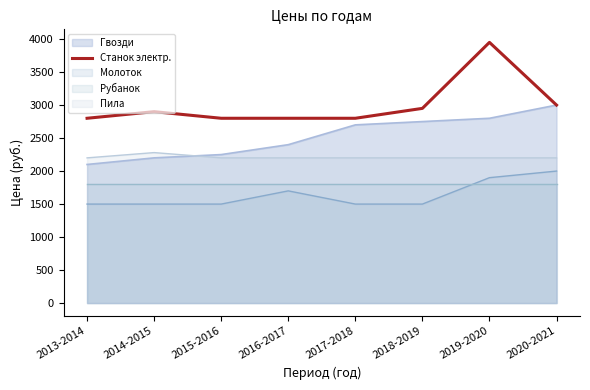

True or false: the data has more than 0 interior local peaks.

True